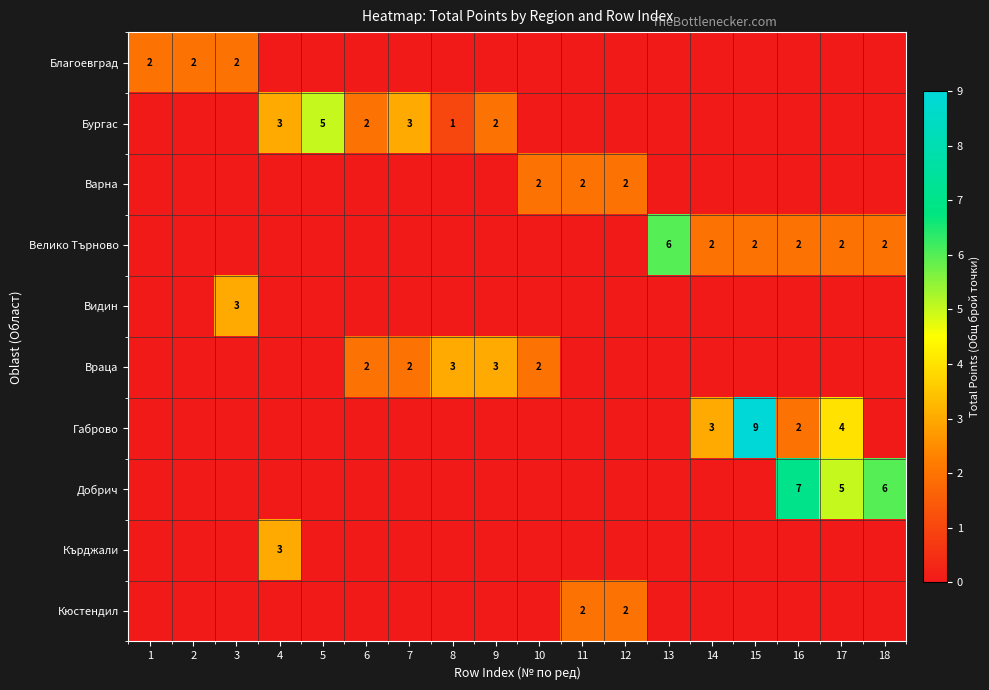

Which label corresponds to the largest value in the chart?

15